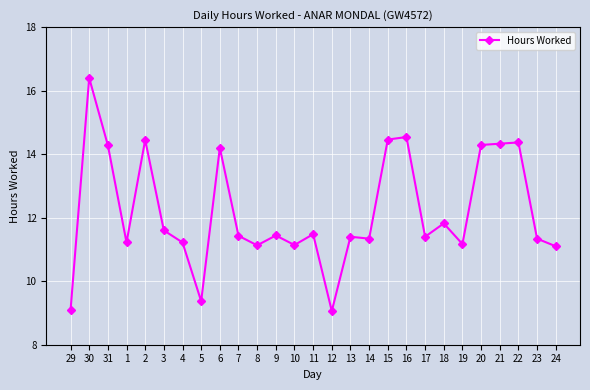

What is the label of the 14th point from the left?

11